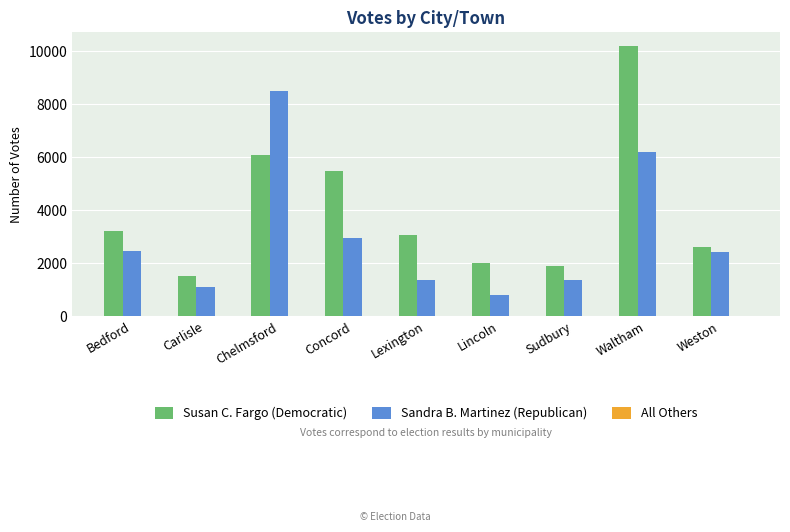

At which label does Sandra B. Martinez (Republican) first exceed 2413?

Bedford